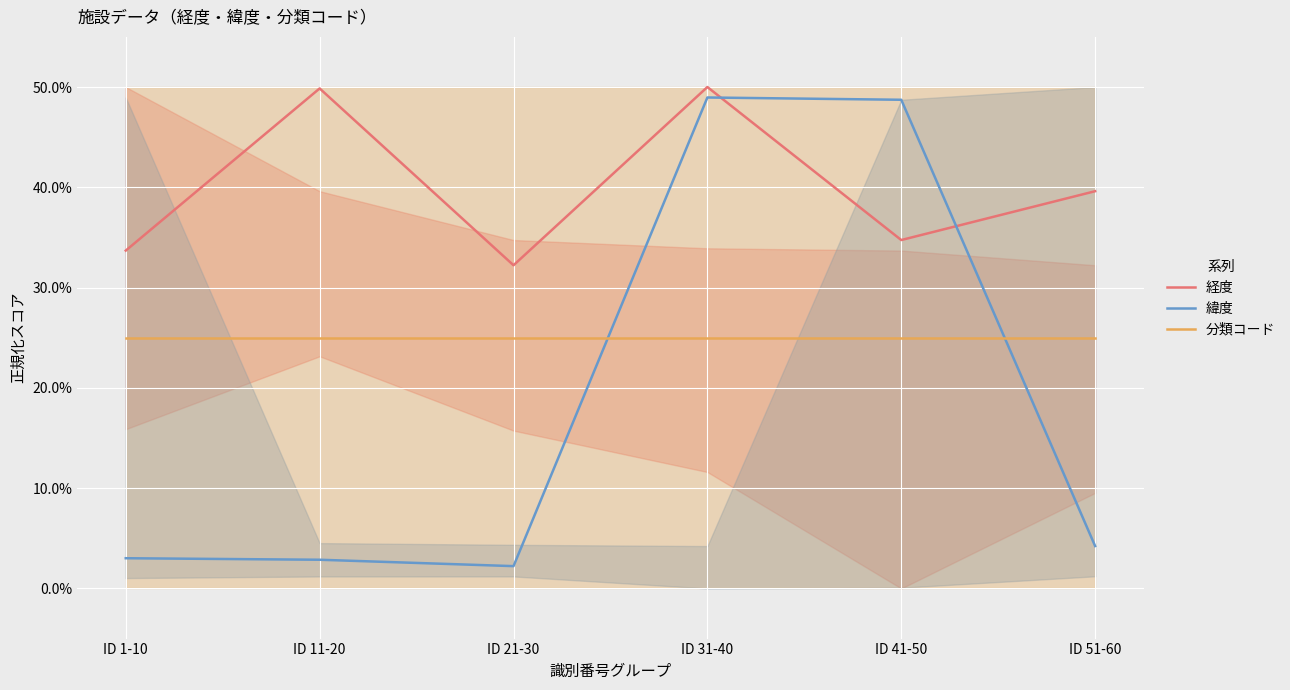

How many data points in 経度 are less than 39?

3